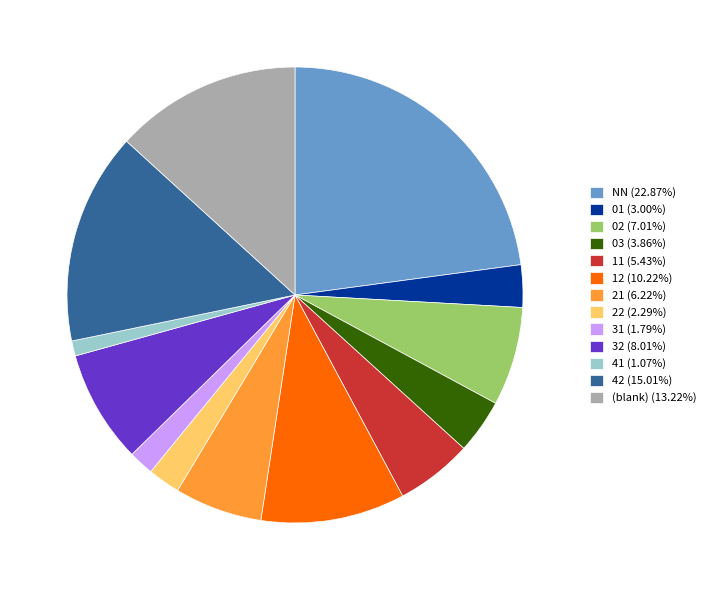

Is the sum of 42 (15.01%) and (blank) (13.22%) greater than half?

No